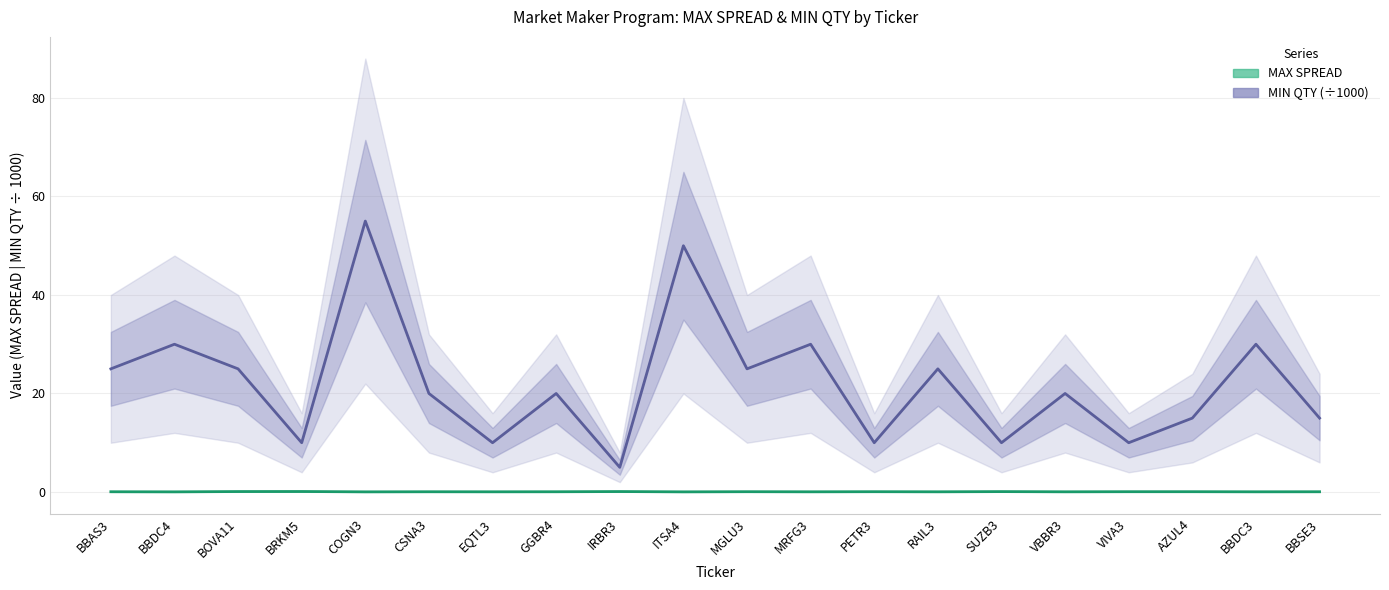

How many interior local valleys does the MAX SPREAD series have?

8